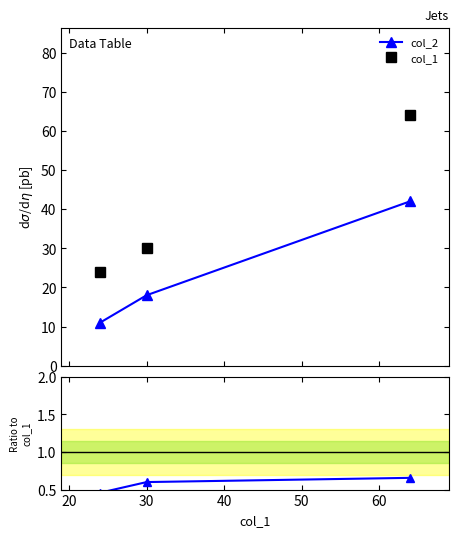

Is this an area chart (filled region under the line)?

No